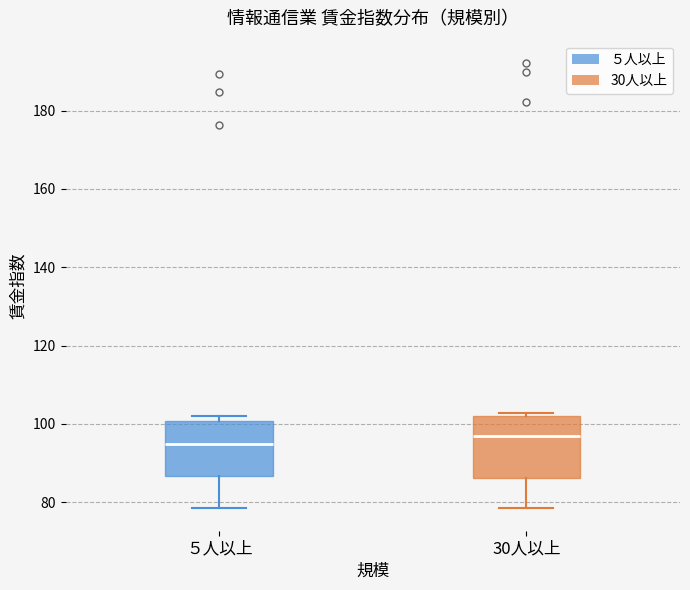

Where does the median line of the box for 30人以上 sit on the y-axis? The values are not printed on the chart, so give them approximately, as read against the axis.

96